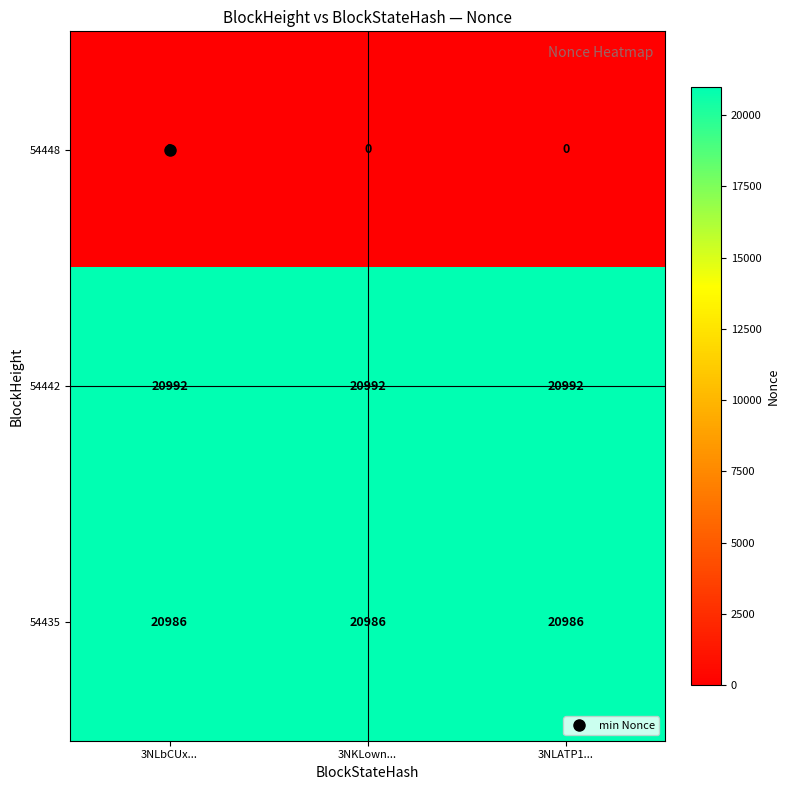

Rank the series by their maximum value, from lowest to highest.

54448, 54435, 54442